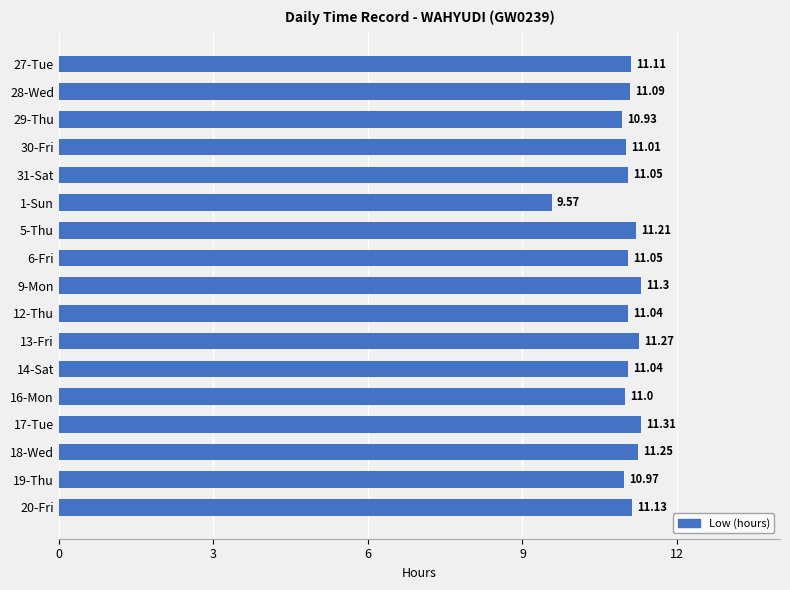

What is the sum of the values at 14-Sat and 28-Wed?

22.1